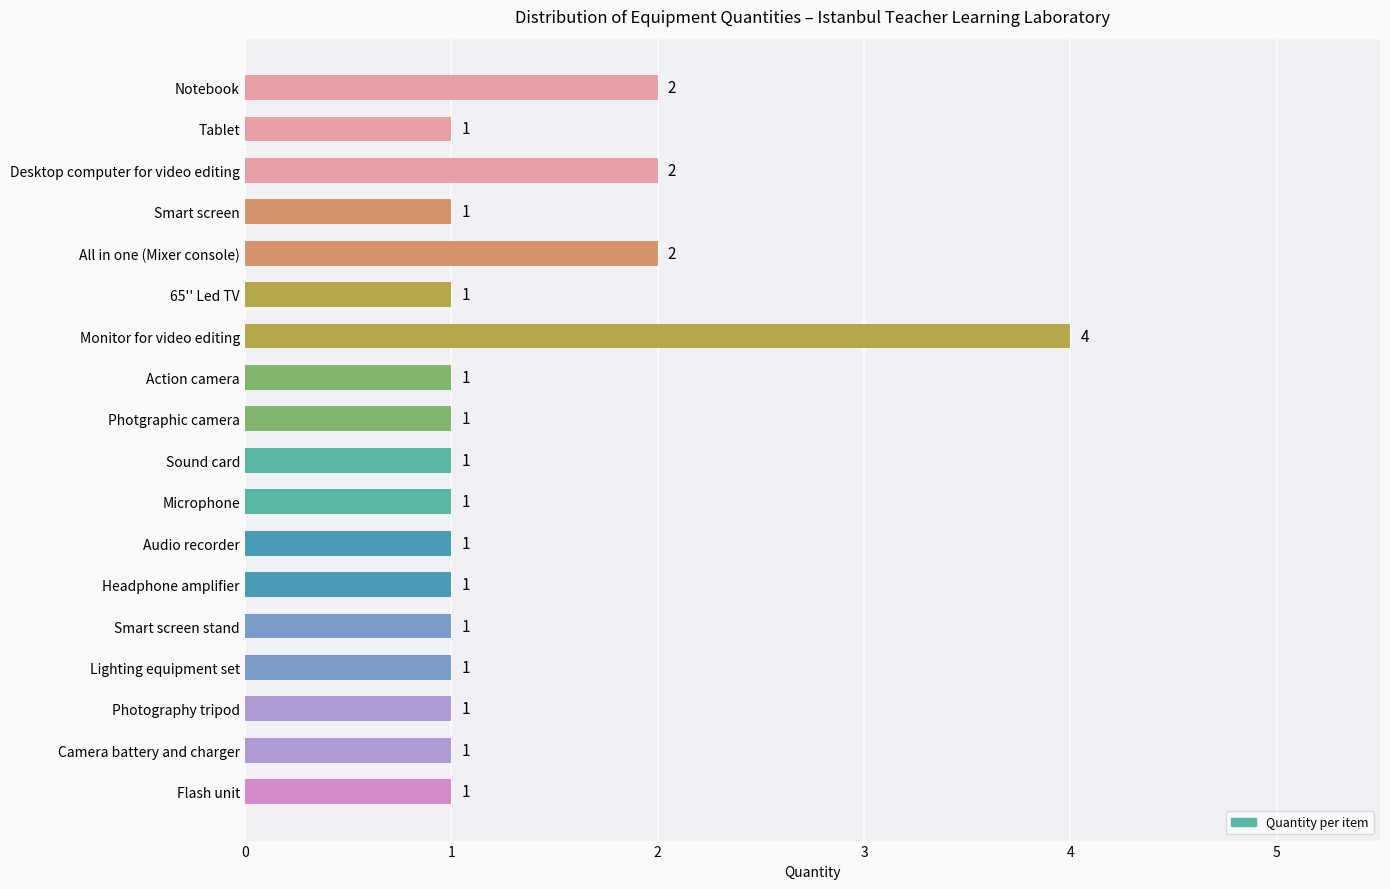

What is the difference between the maximum and minimum values?

3